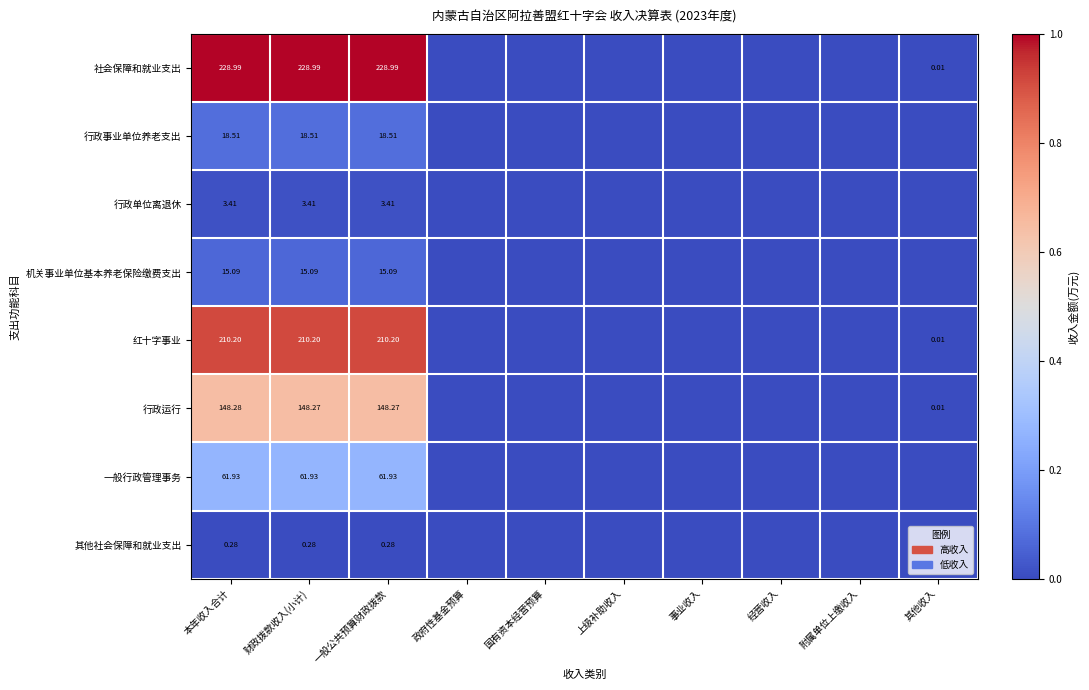

Rank the series at 一般公共预算财政拨款 from highest to lowest value.

社会保障和就业支出, 红十字事业, 行政运行, 一般行政管理事务, 行政事业单位养老支出, 机关事业单位基本养老保险缴费支出, 行政单位离退休, 其他社会保障和就业支出